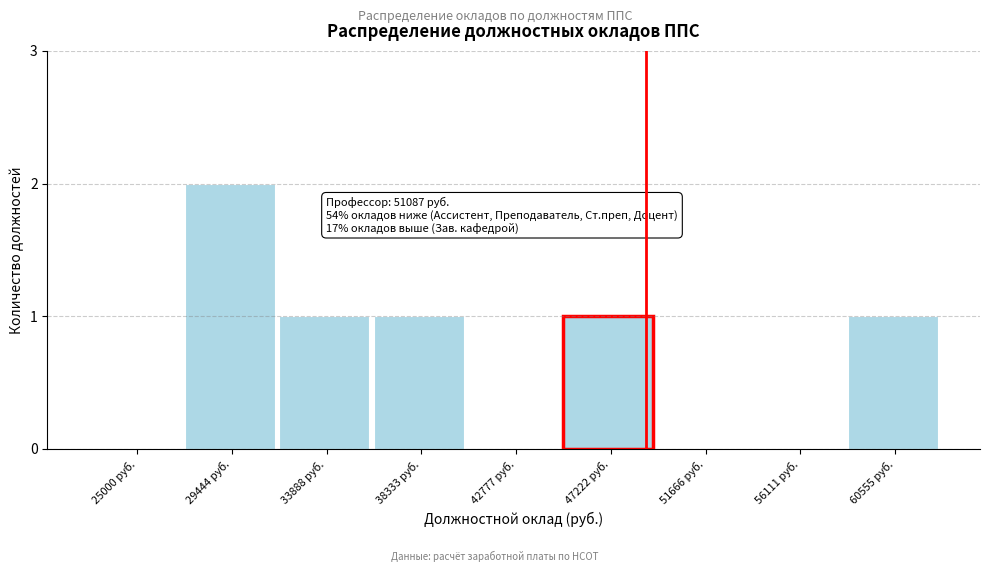

Reading left to right, transcribe all the data shown in this chart.

25000 руб.=0	29444 руб.=2	33888 руб.=1	38333 руб.=1	42777 руб.=0	47222 руб.=1	51666 руб.=0	56111 руб.=0	60555 руб.=1